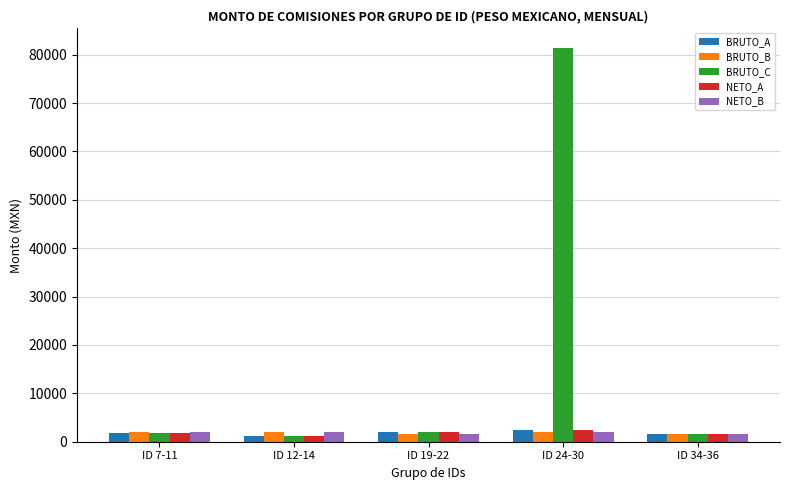

What is the sum of the NETO_B values at ID 24-30 and ID 7-11?

3920.0